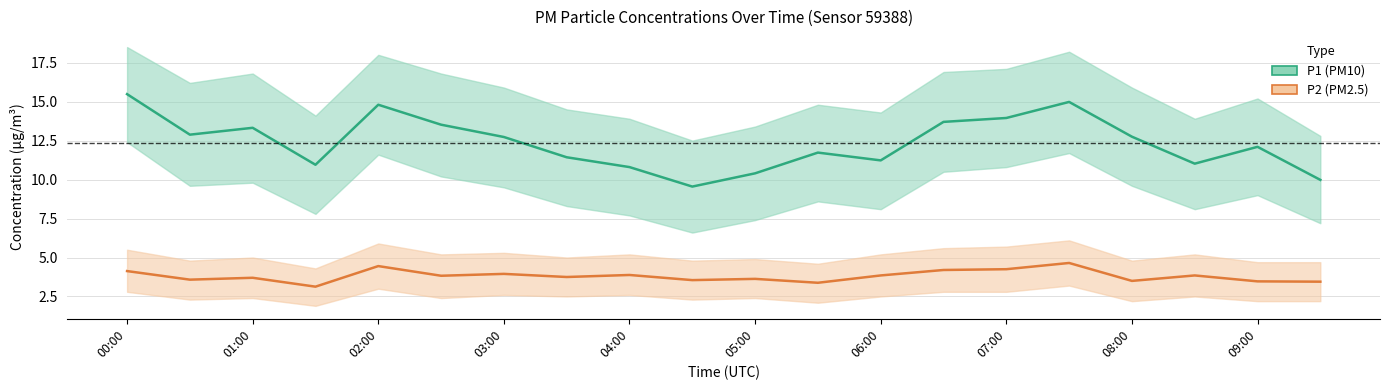

Count the number of categories in the chart.

20